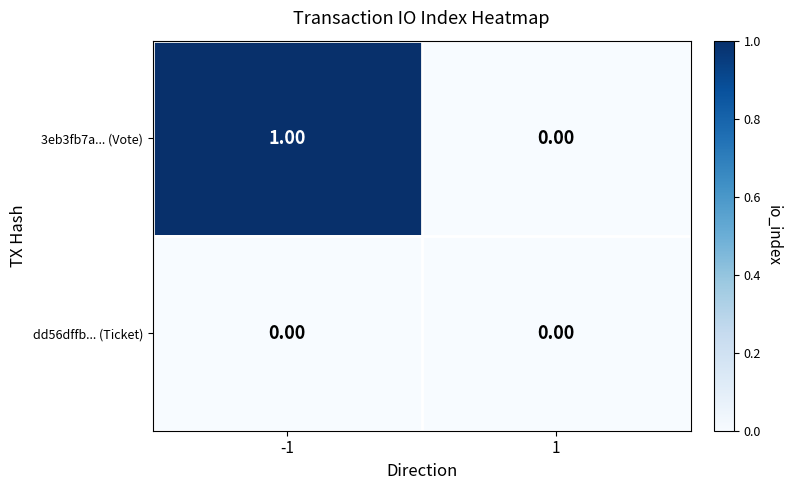

List the series in order of their peak value, highest first.

3eb3fb7a... (Vote), dd56dffb... (Ticket)